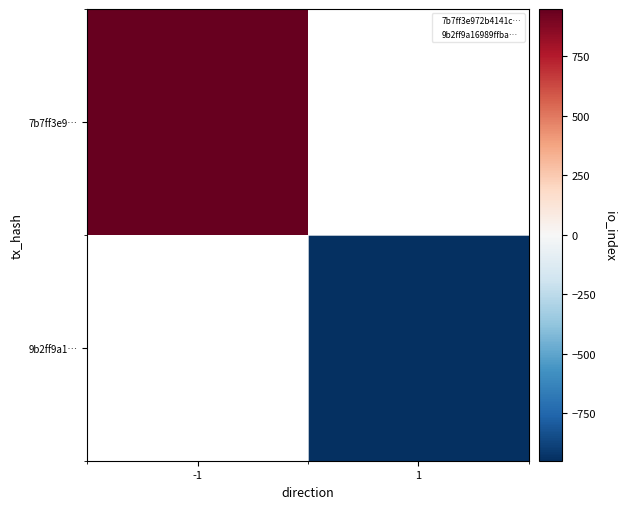

Which series has the largest range (max minus min)?

7b7ff3e9…